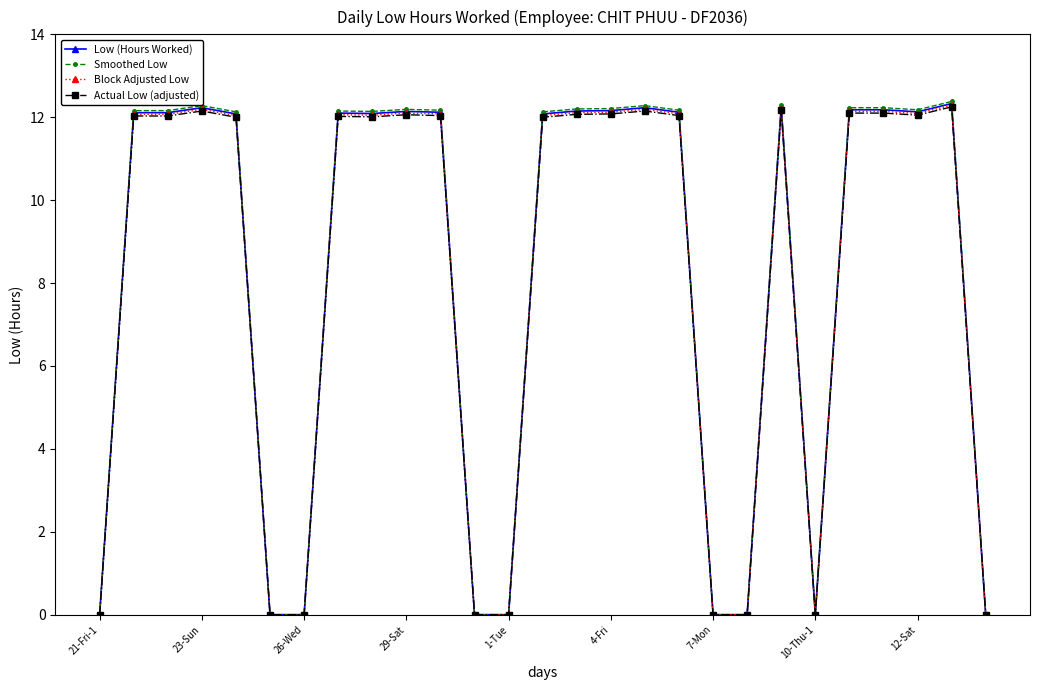

What is the greatest value displayed?

12.4